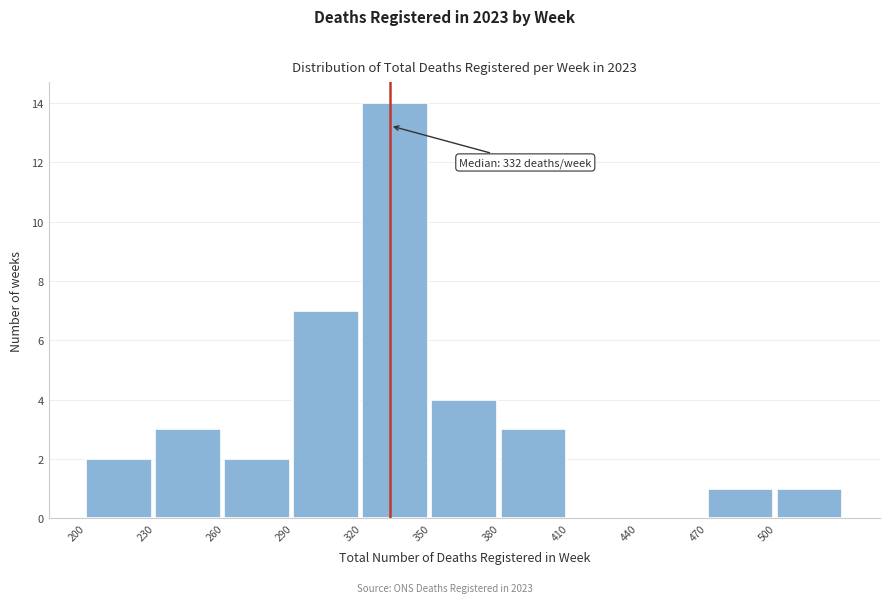

Over which range of the x-axis is the bar tallest?

320 to 350